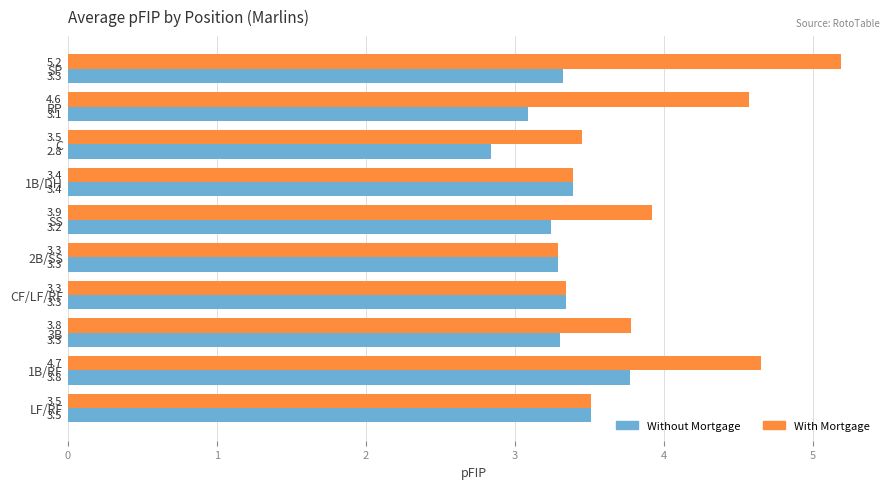

Where is With Mortgage nearest to the value 4?

SS